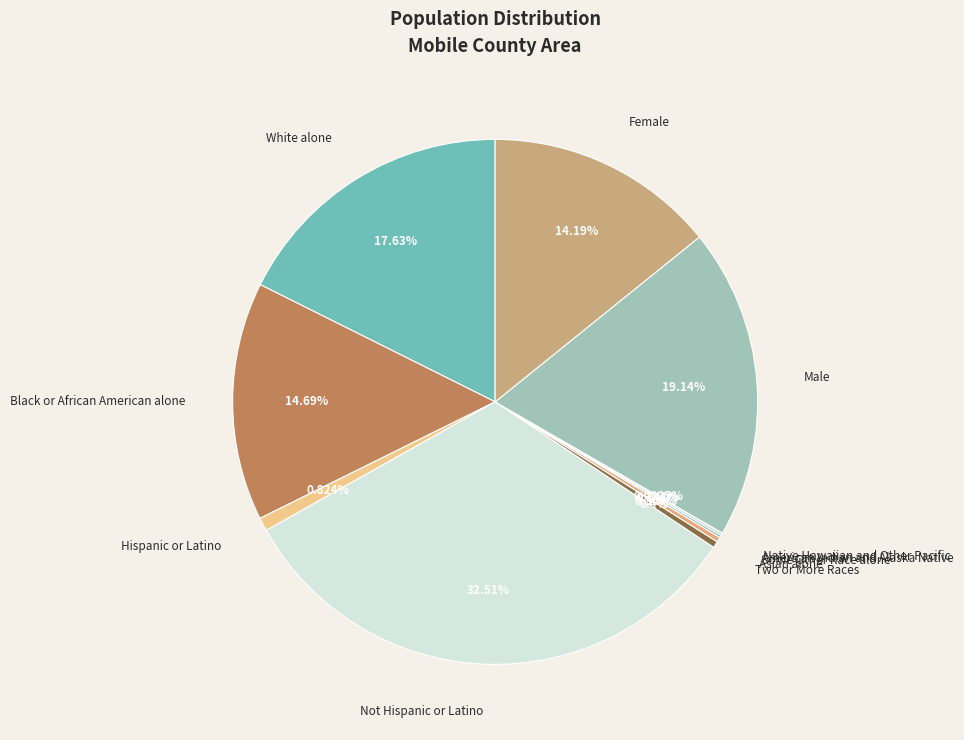

Which slice is the largest?

Not Hispanic or Latino